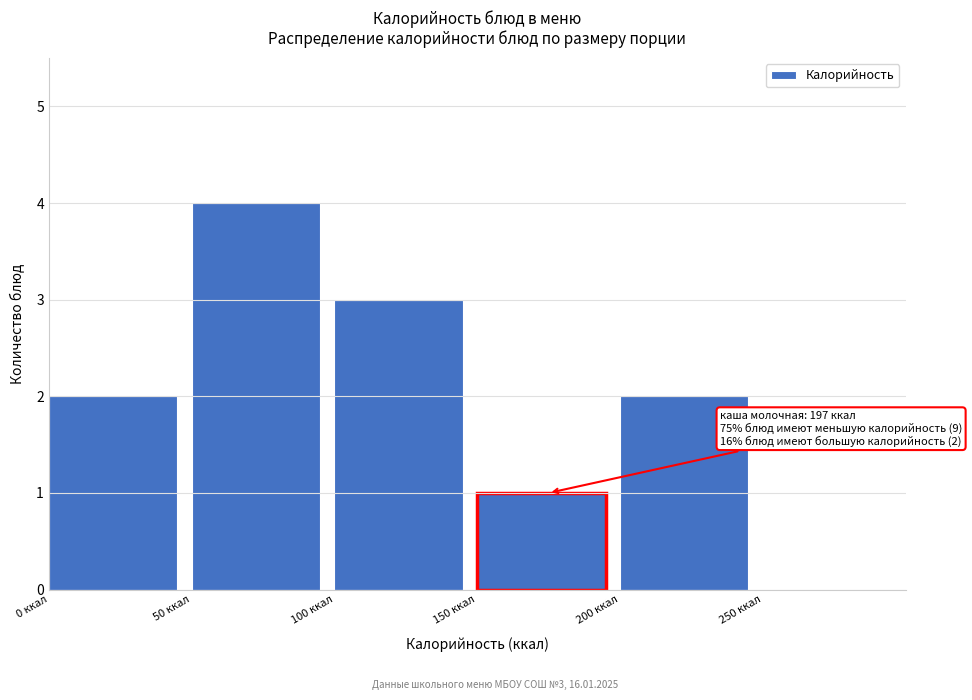

Over which range of the x-axis is the bar tallest?

50 to 100